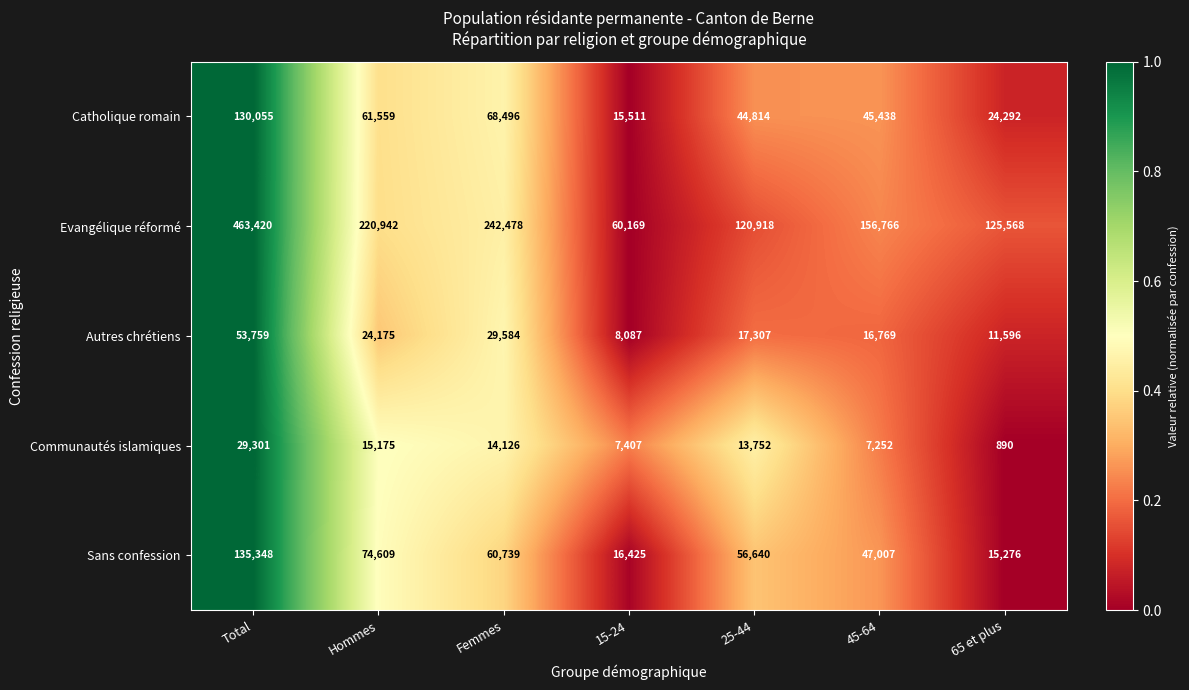

How many categories are shown in the chart?

7